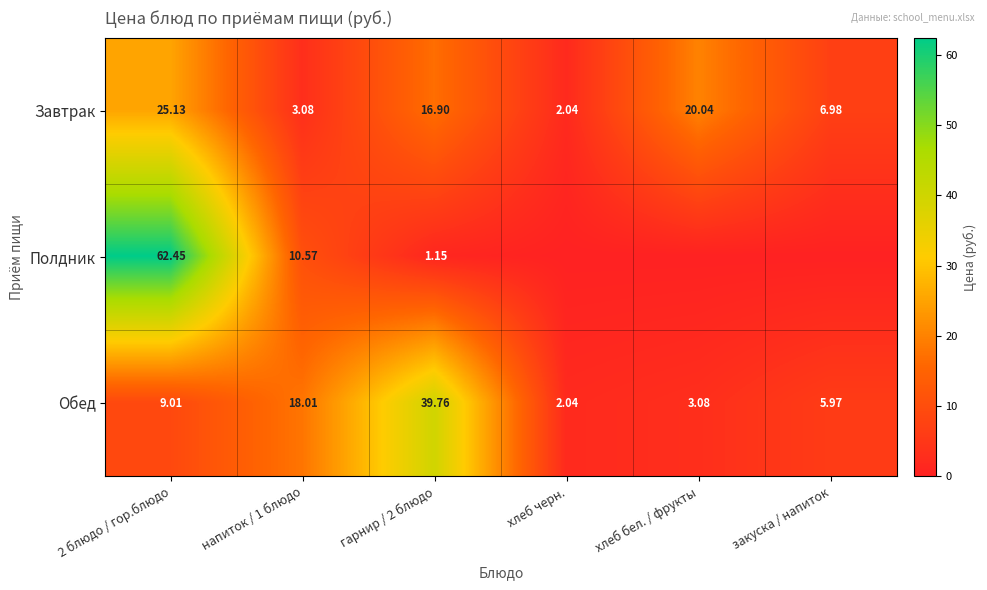

Is it true that Завтрак equals 25.1 at 2 блюдо / гор.блюдо?

True